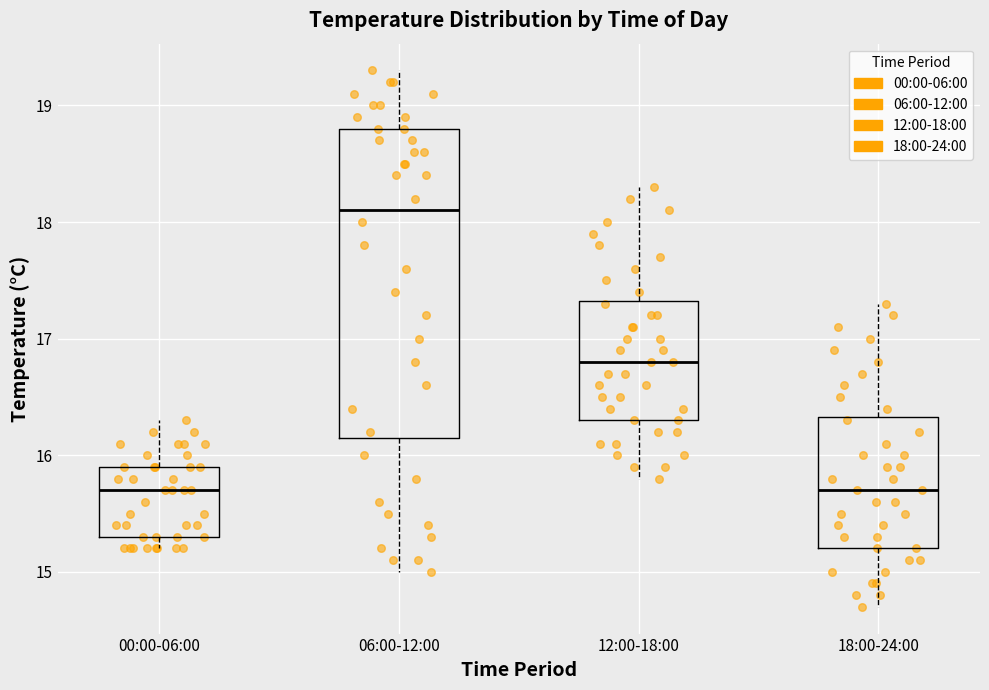

Reading left to right, transcribe this box plot: for each box, give where its median line is, the range the box spans, and where its two whiskers end, as read against the y-axis. The values are not printed on the chart, so give them approximately, as read against the axis.

00:00-06:00: median 15.7, box 15.3 to 15.9, whiskers 15.2 to 16.3
06:00-12:00: median 18.1, box 16.2 to 18.8, whiskers 15.0 to 19.3
12:00-18:00: median 16.8, box 16.3 to 17.3, whiskers 15.8 to 18.3
18:00-24:00: median 15.7, box 15.2 to 16.3, whiskers 14.7 to 17.3